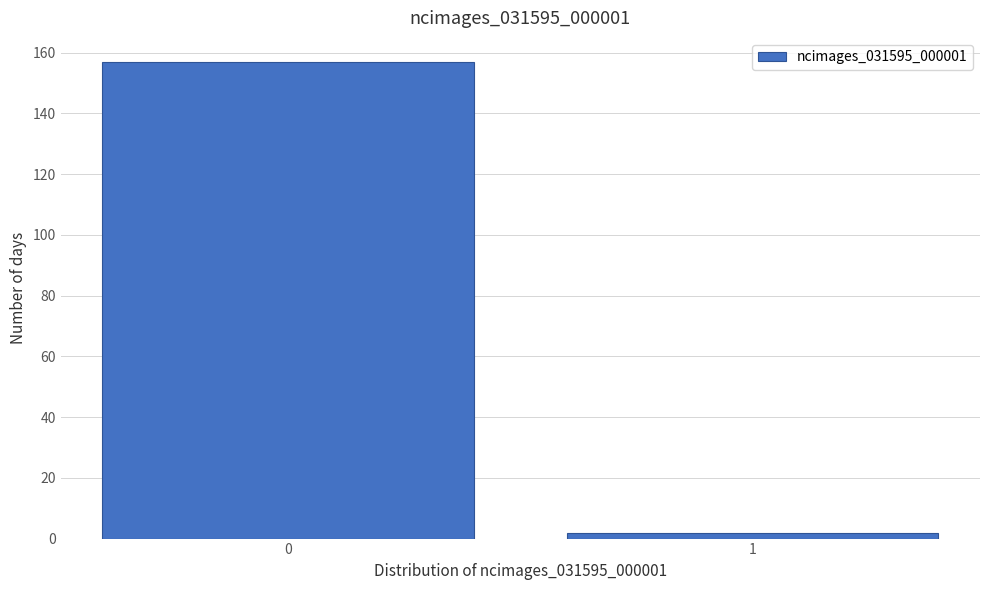

Reading left to right, list all the values displayed in this chart.

157	2